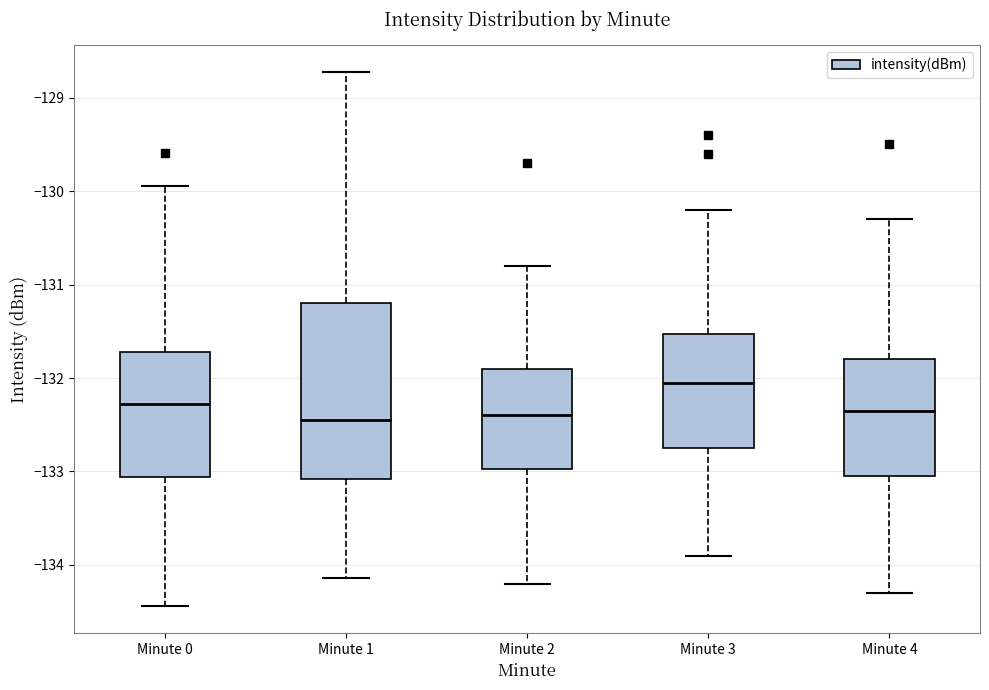

Reading left to right, read every box against the y-axis: the position of its median line, the range the box covers, and the ends of its whiskers. The values are not printed on the chart, so give them approximately, as read against the axis.

Minute 0: median -132.3, box -133.1 to -131.7, whiskers -134.4 to -129.9
Minute 1: median -132.4, box -133.1 to -131.2, whiskers -134.1 to -128.7
Minute 2: median -132.4, box -133.0 to -131.9, whiskers -134.2 to -130.8
Minute 3: median -132.0, box -132.7 to -131.5, whiskers -133.9 to -130.2
Minute 4: median -132.3, box -133.0 to -131.8, whiskers -134.3 to -130.3